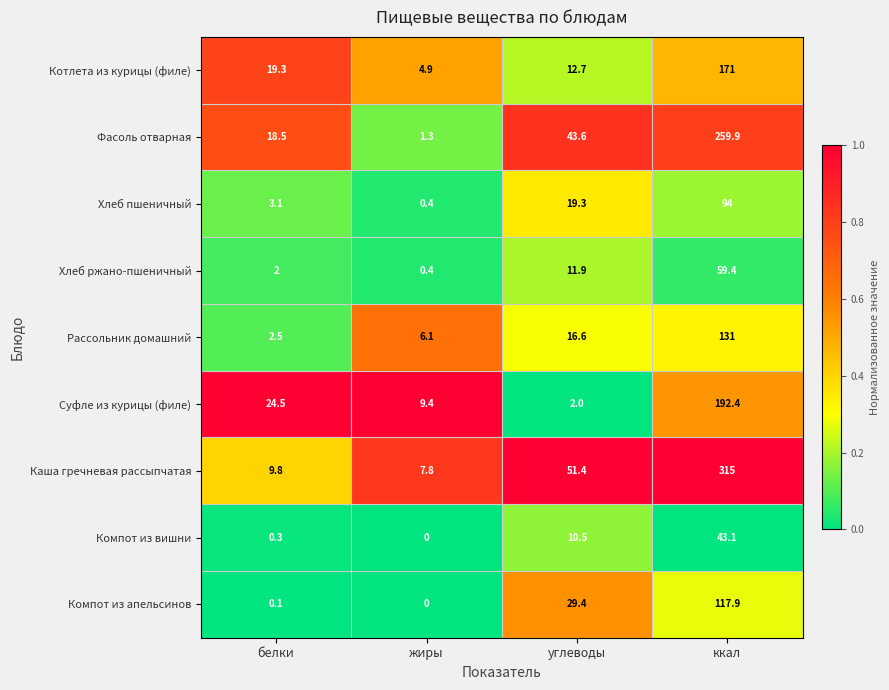

True or false: Хлеб пшеничный has a value of 27.5 at углеводы.

False